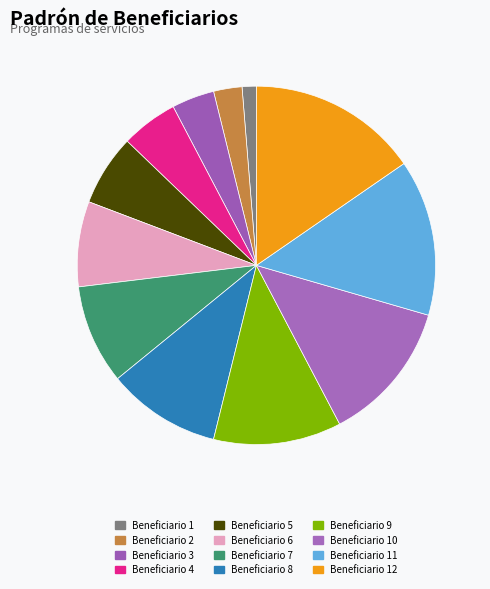

Which slice is the largest?

Beneficiario 12